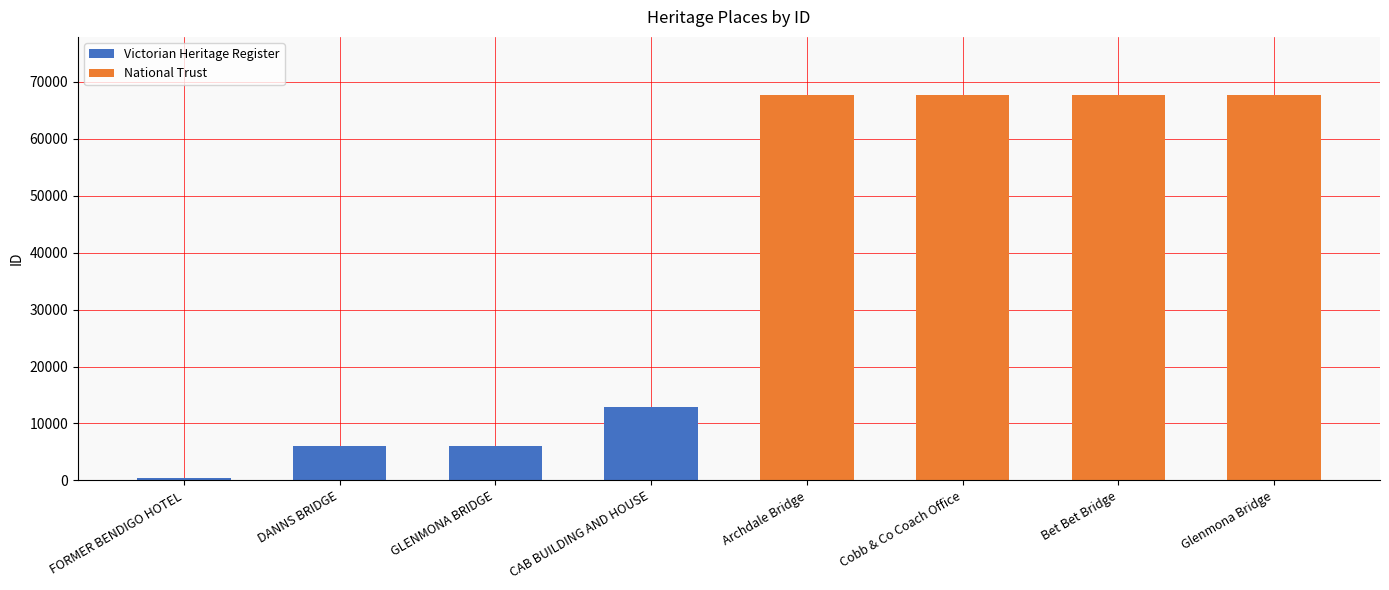

List the series in order of their peak value, lowest first.

Victorian Heritage Register, National Trust